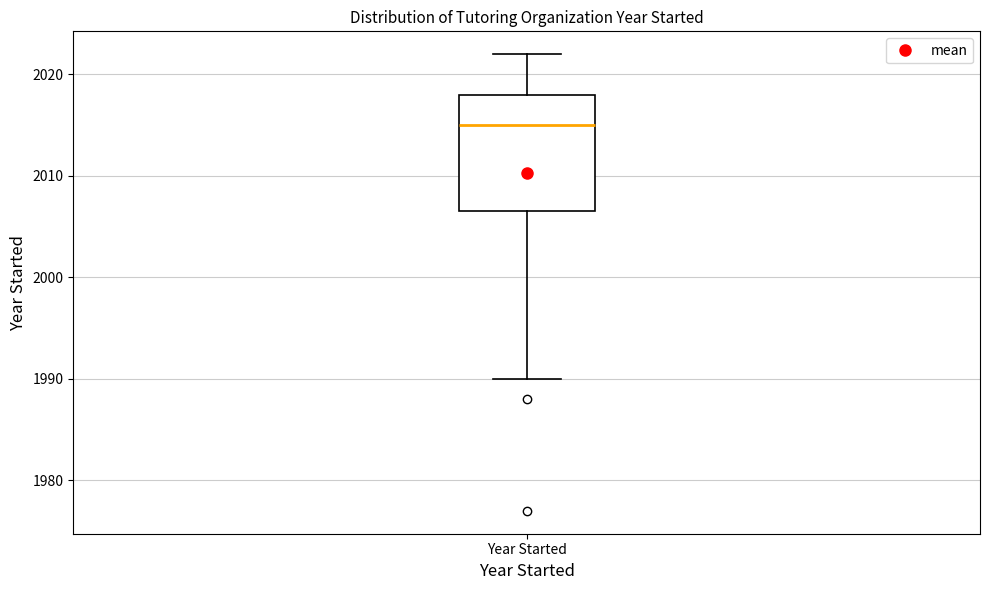

Read this box plot against the y-axis: the position of the median line, the range covered by the box, and the ends of both whiskers. The values are not printed on the chart, so give them approximately, as read against the axis.

median 2015, box 2007 to 2018, whiskers 1990 to 2022